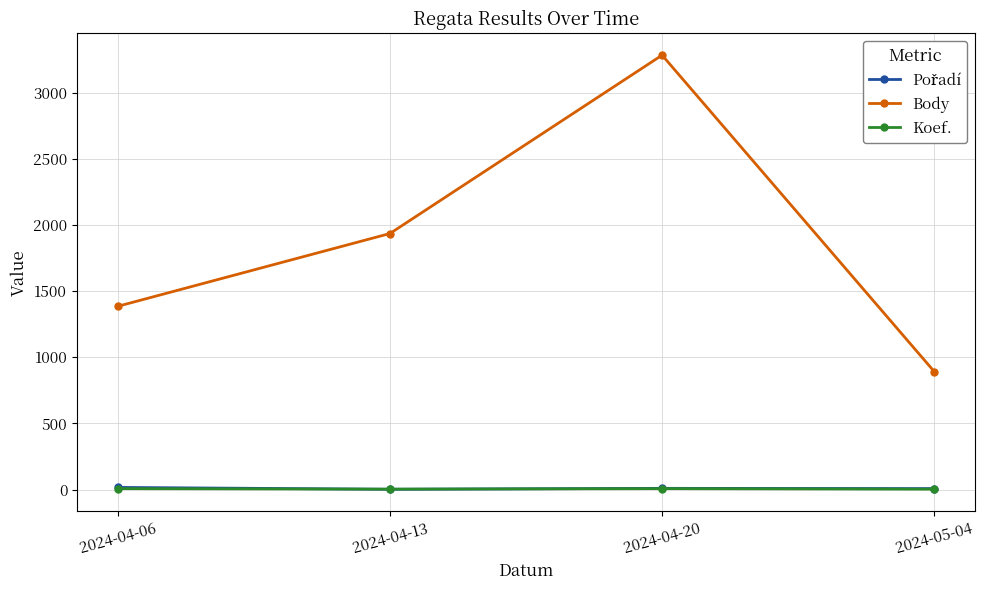

What is the total value across all series at 2024-05-04?

902